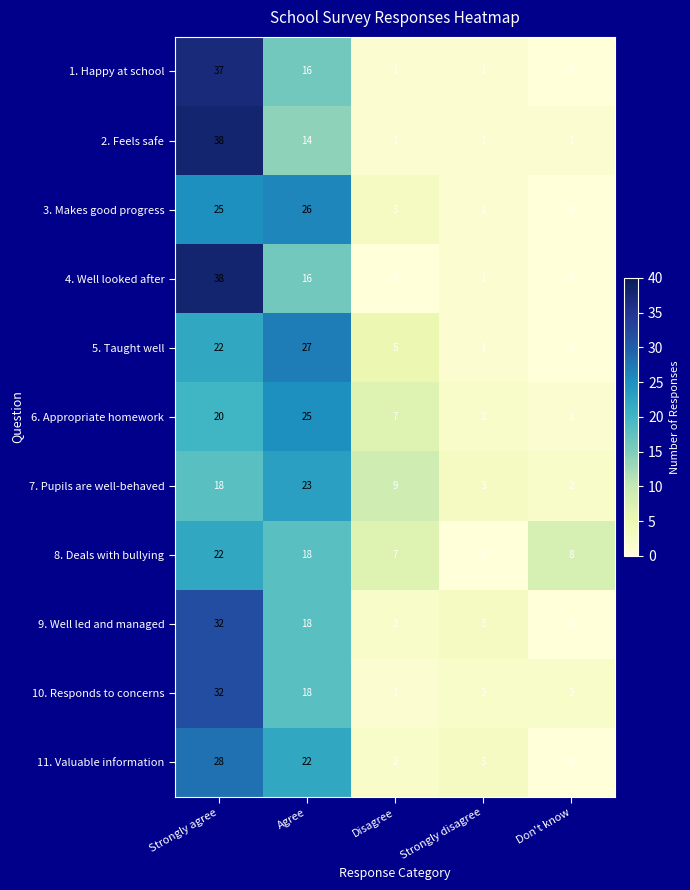

Rank the categories by 6. Appropriate homework value from lowest to highest.

Don't know, Strongly disagree, Disagree, Strongly agree, Agree